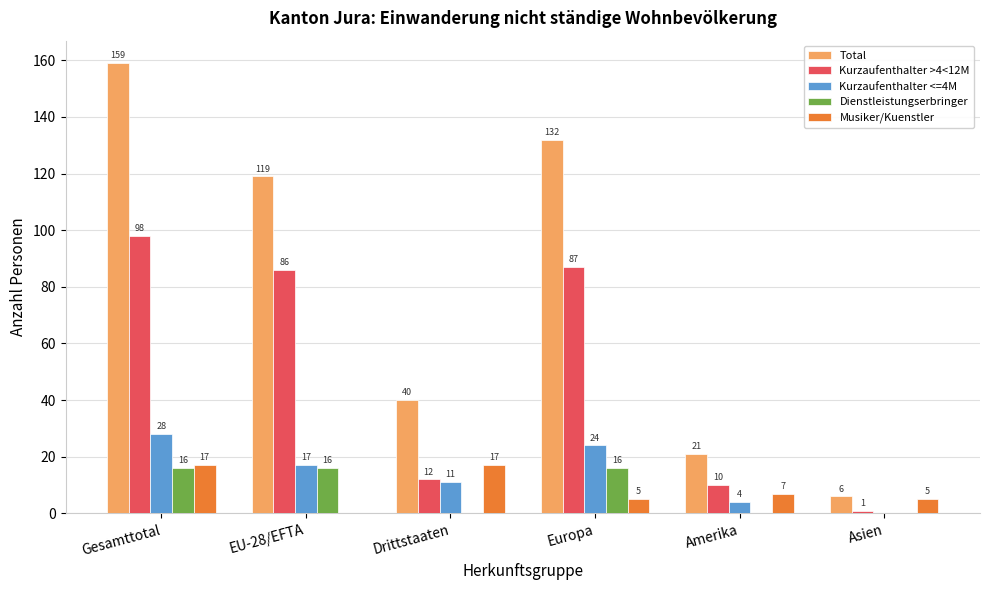

The value of Kurzaufenthalter >4<12M at Drittstaaten is 12. True or false?

True